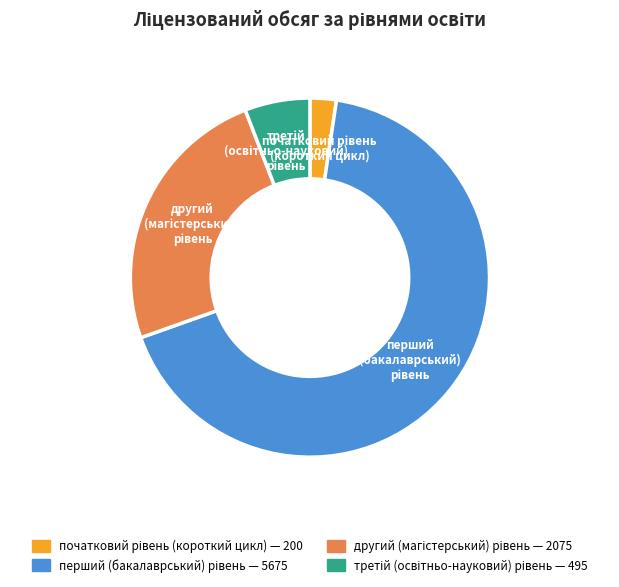

Does any single category account for the majority?

Yes